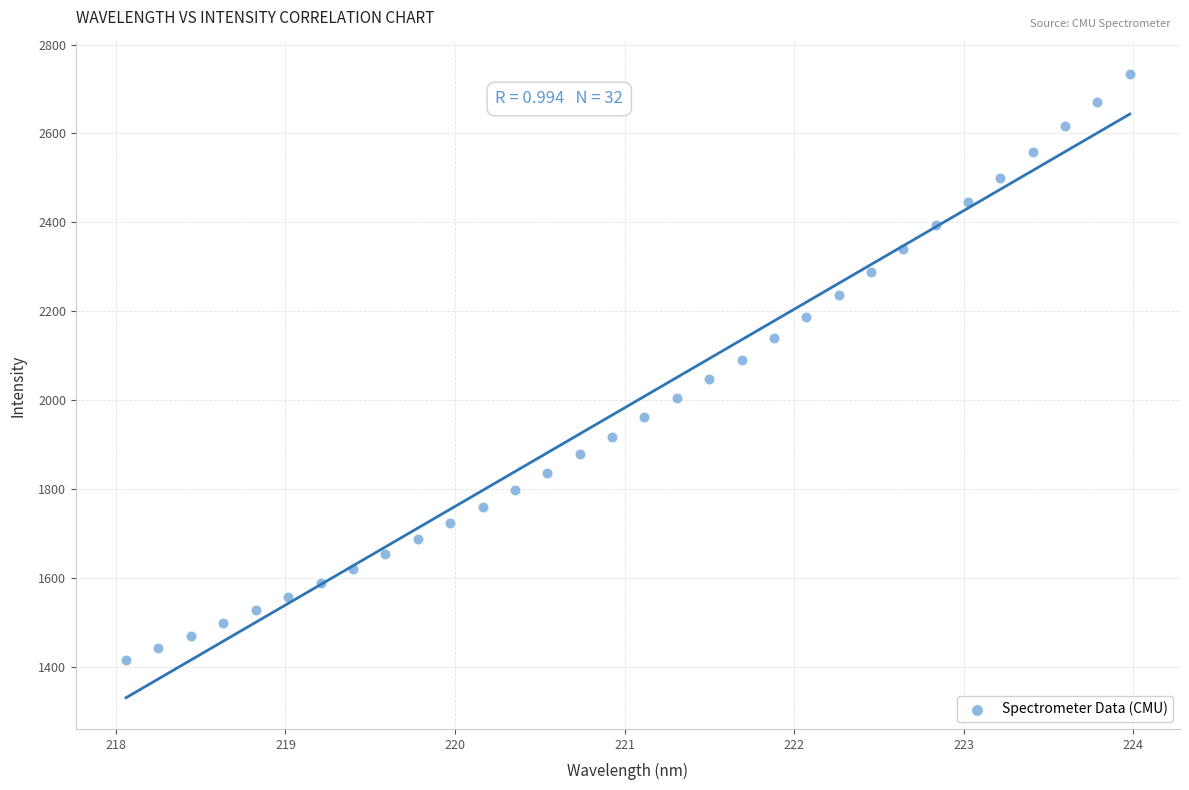

What is the range of X values (max minus min)?

5.9